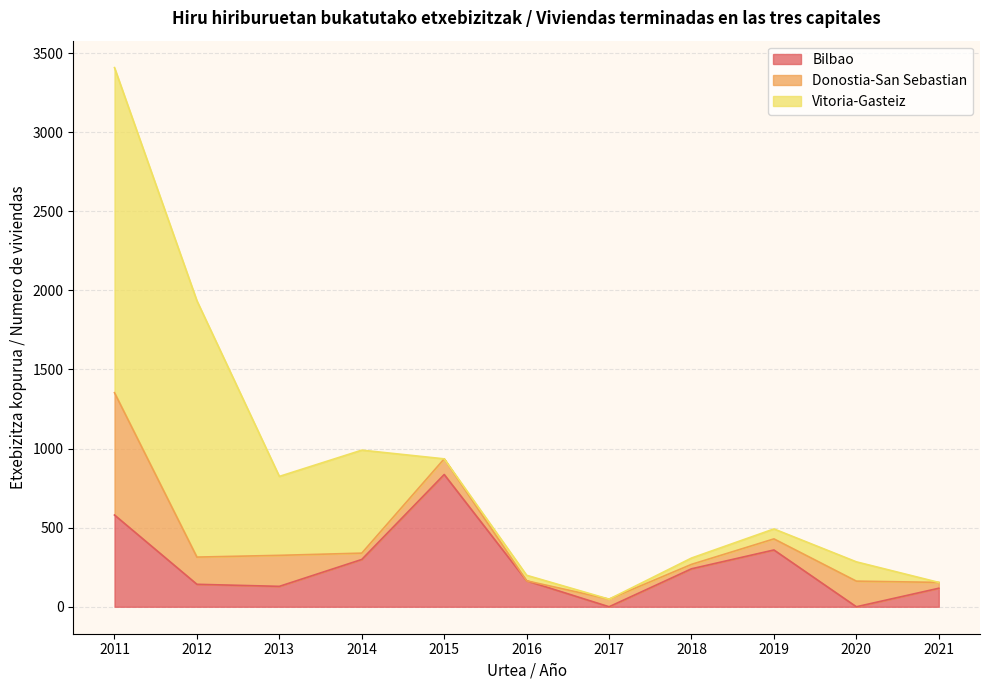

True or false: Donostia-San Sebastian and Vitoria-Gasteiz intersect in this chart.

True